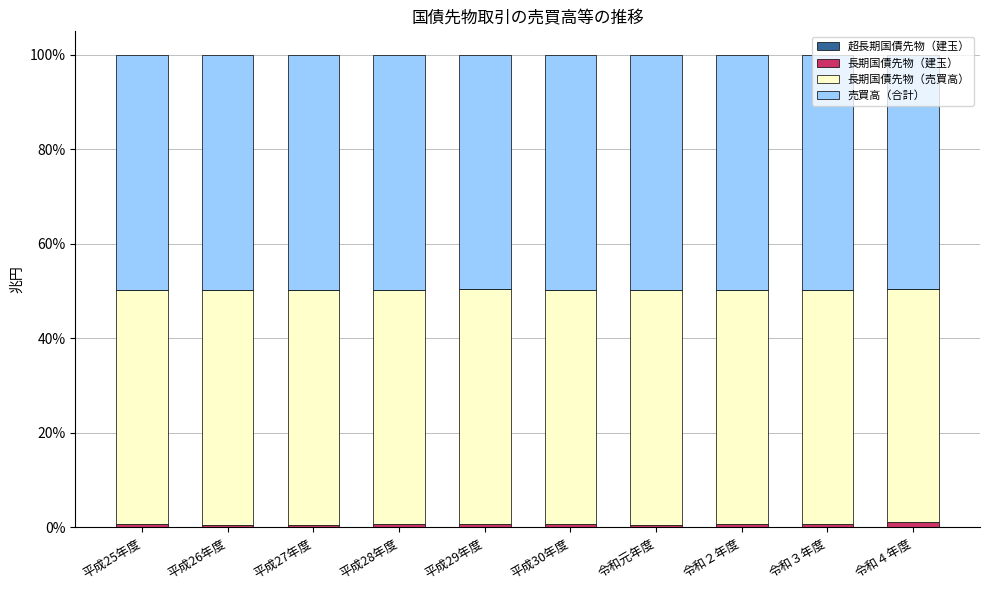

How many bars are there in total?

10